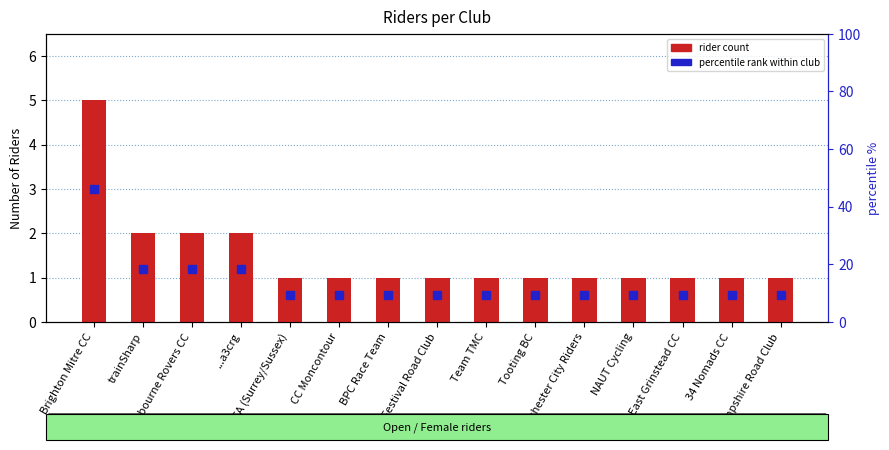

Count the values in the range 1 to 2.

14